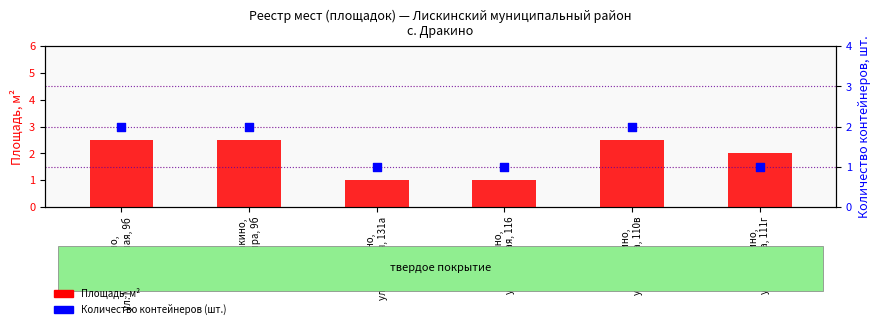

Which series reaches the maximum Y coordinate?

Площадь, м²